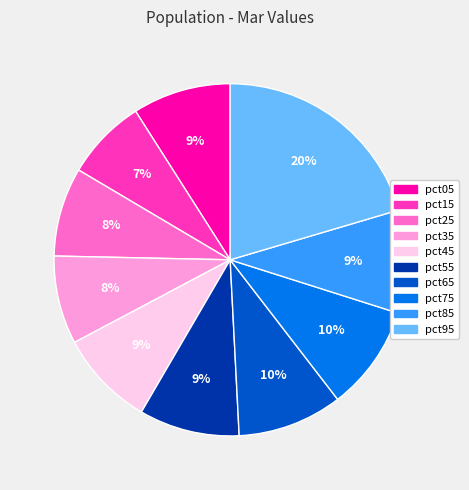

Is there any slice that represents more than half of the pie?

No